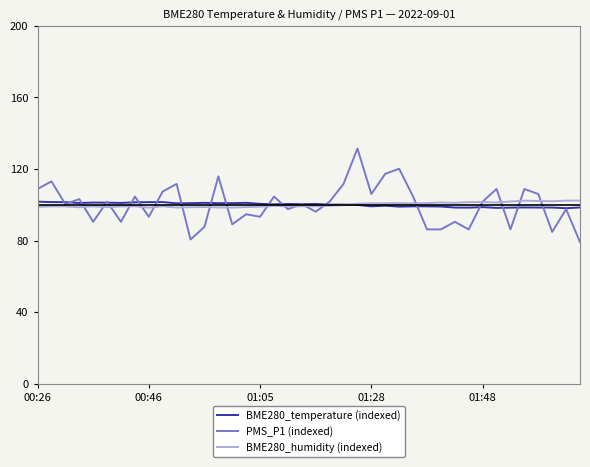

Does the chart display data point markers on the line(s)?

No